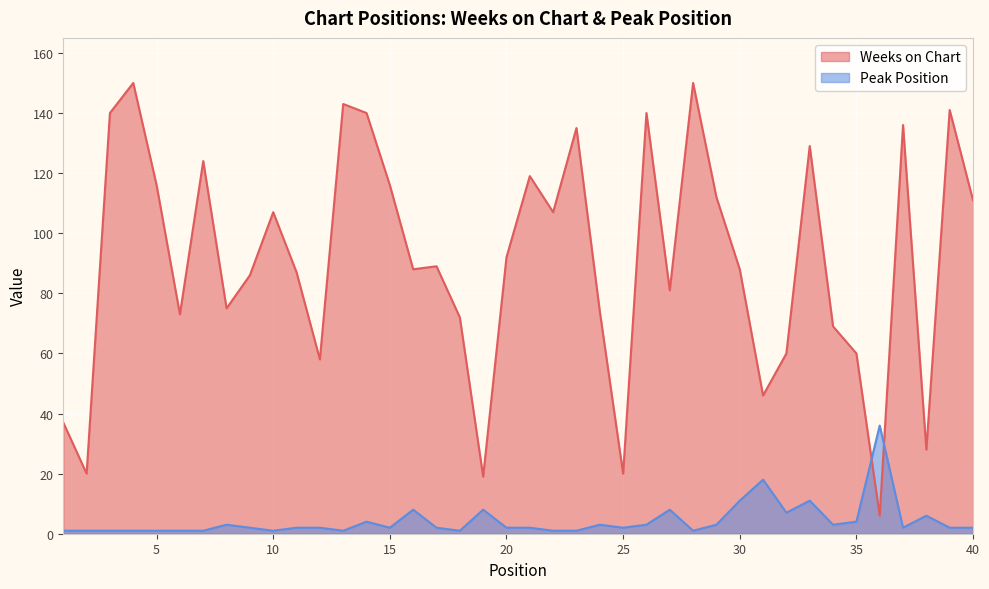

What is the difference between the maximum and minimum values in the Weeks on Chart series?

144